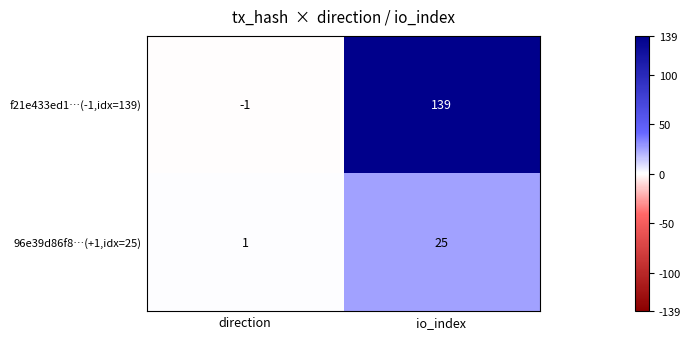

Rank the series by their average value, from highest to lowest.

f21e433ed1…(-1,idx=139), 96e39d86f8…(+1,idx=25)